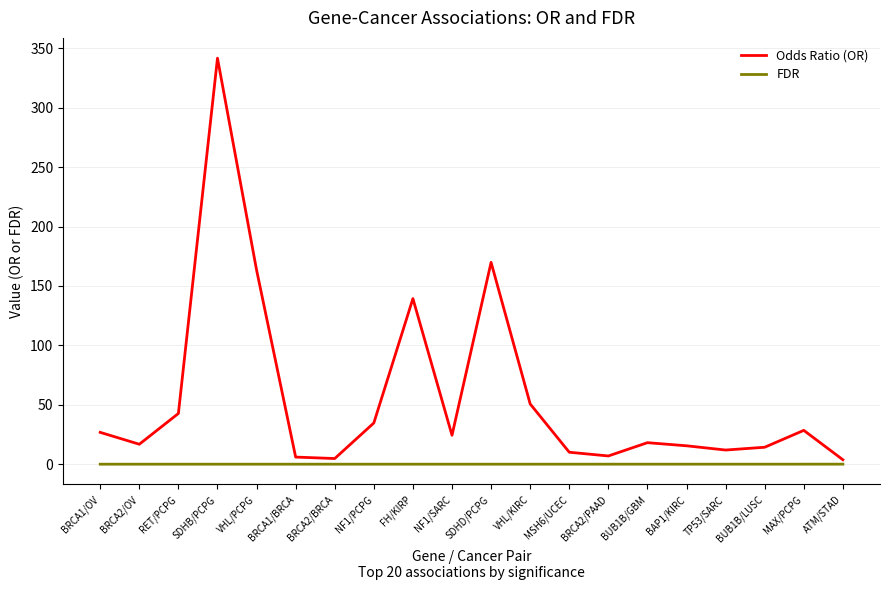

True or false: Odds Ratio (OR) has a value of 227.3 at SDHD/PCPG.

False